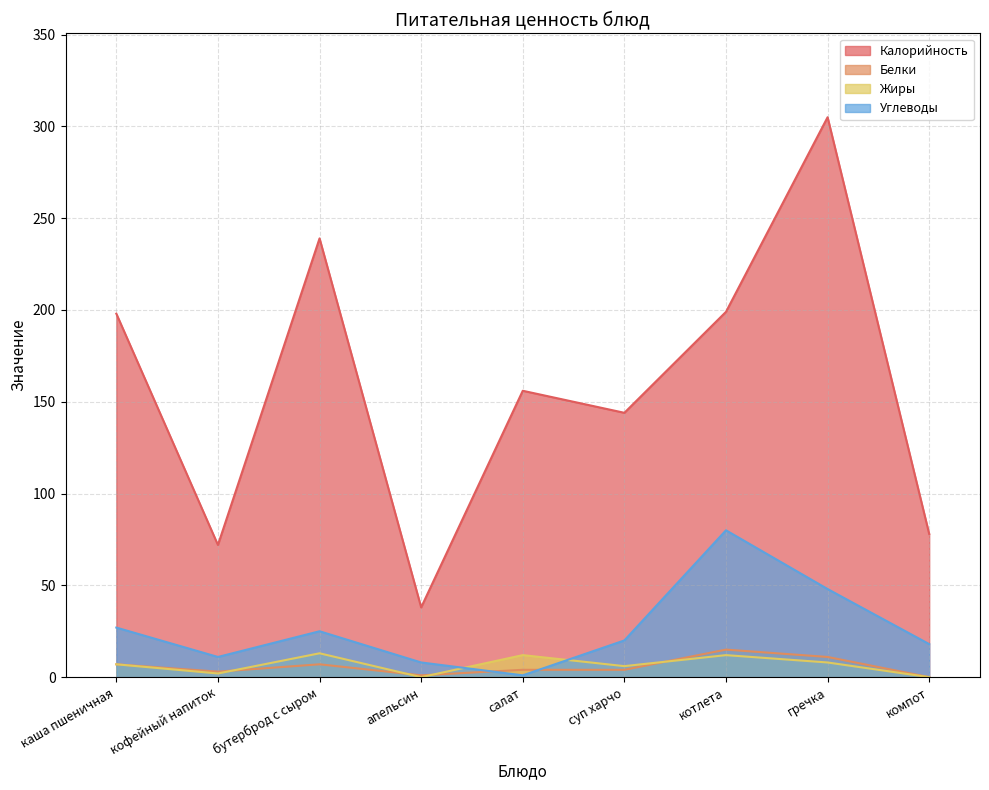

At which category does Жиры reach its first local valley?

кофейный напиток